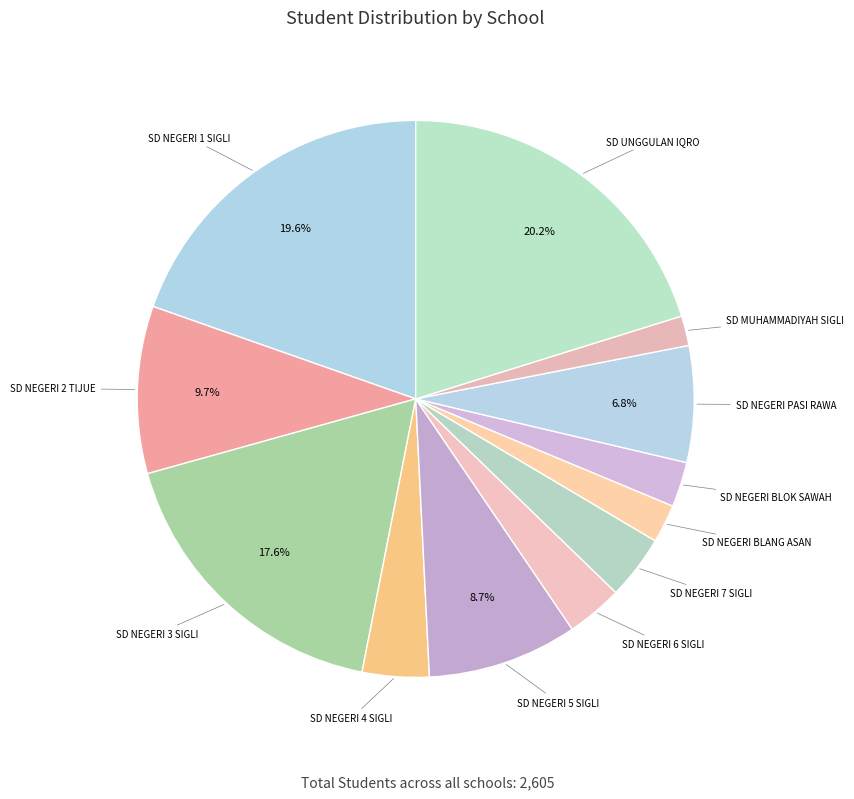

How many slices are in this pie chart?

12